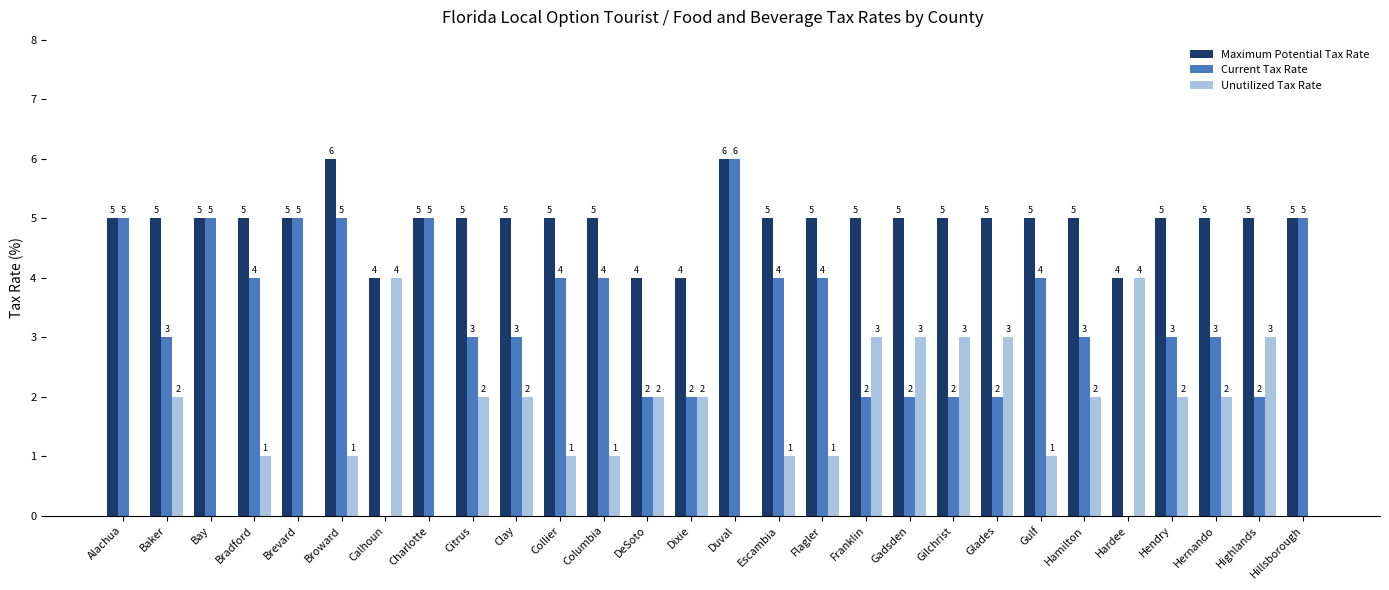

What is the sum of the Current Tax Rate values at Escambia and Gulf?

8